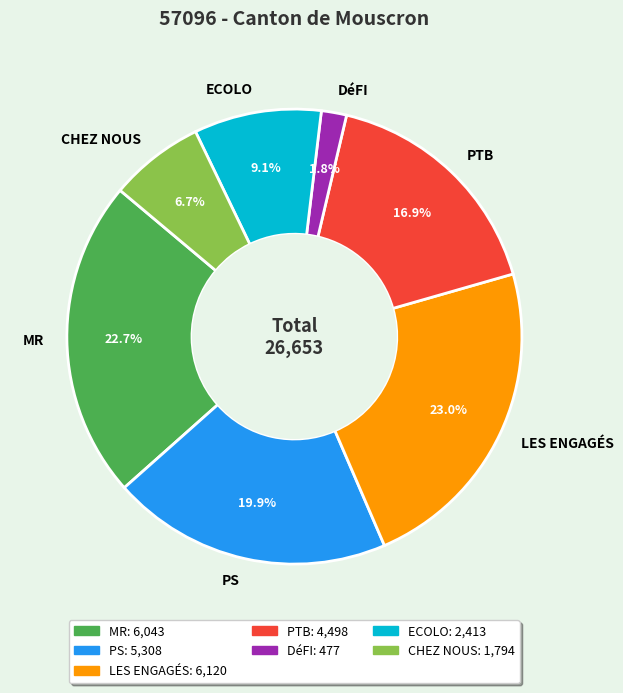

To the nearest percent, what percentage of the pie is ECOLO?

9%